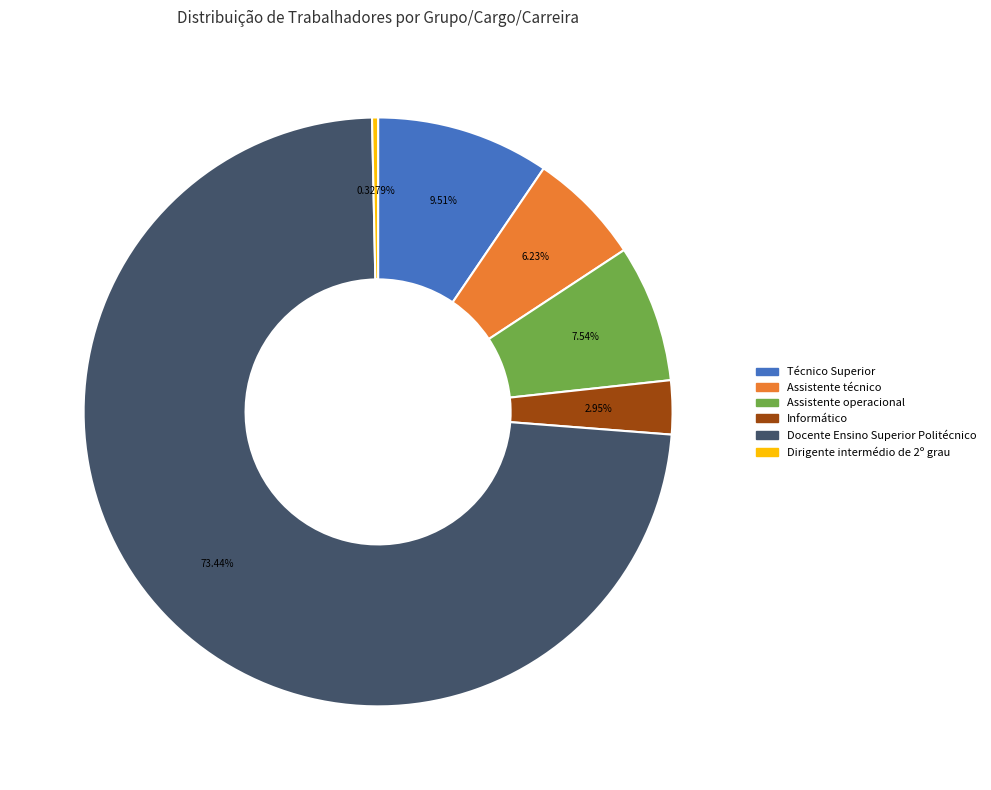

Do Assistente técnico and Informático together represent more than half of the pie?

No